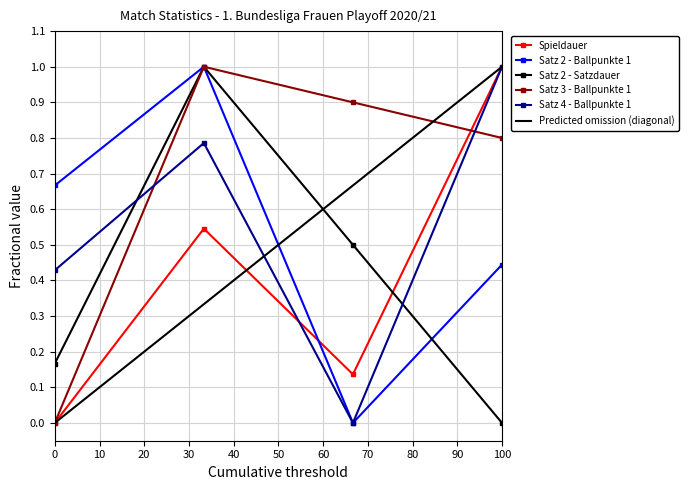

What is the value of the Satz 3 - Ballpunkte 1 point at the 3rd from the left?

0.9